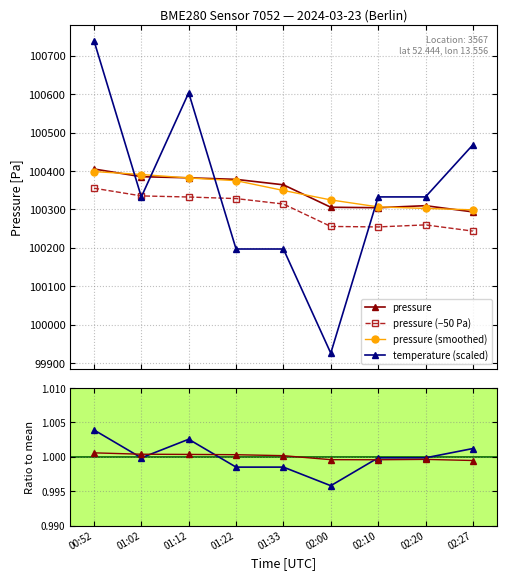

True or false: T / T̄ has a value of 0.6 at 01:22.

False